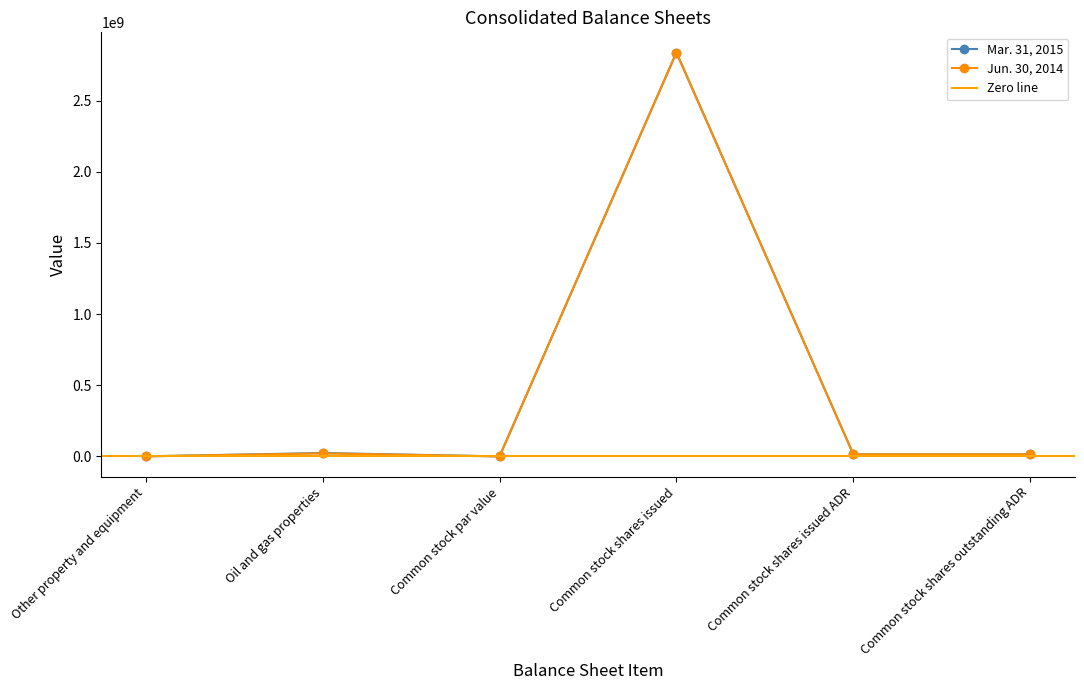

True or false: Mar. 31, 2015 and Jun. 30, 2014 cross at least once.

False